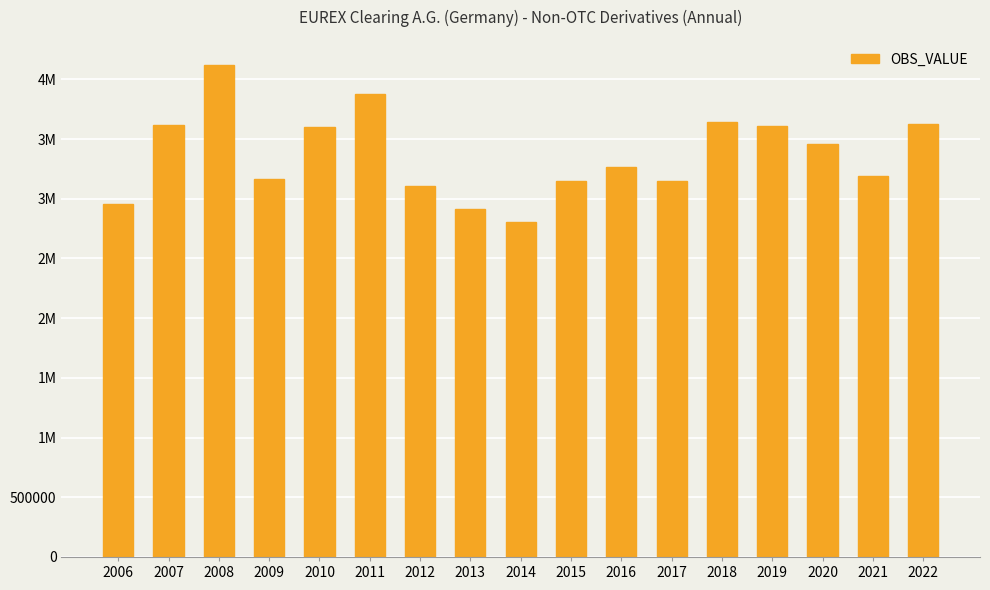

How many bars are there in total?

17